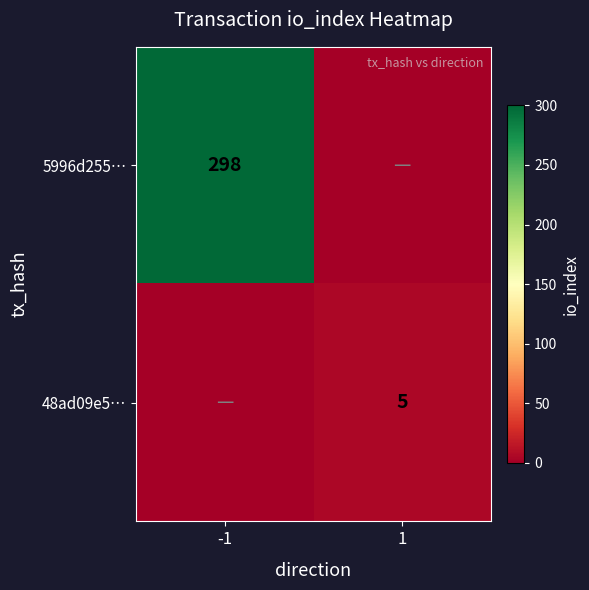

Is it true that 48ad09e5… equals 5 at 1?

True